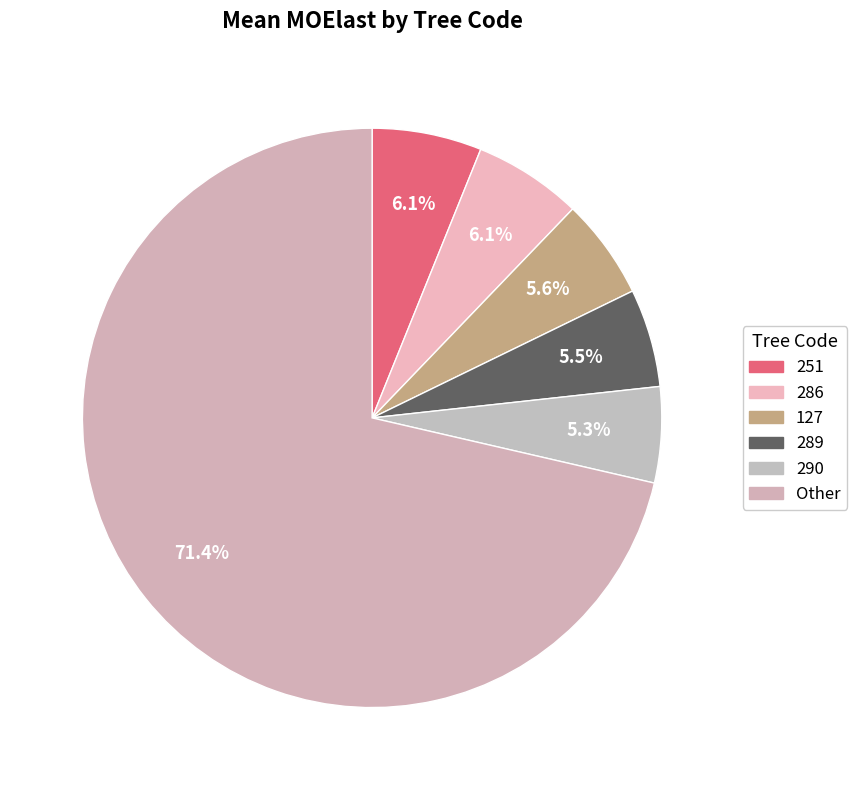

Is there any slice that represents more than half of the pie?

Yes